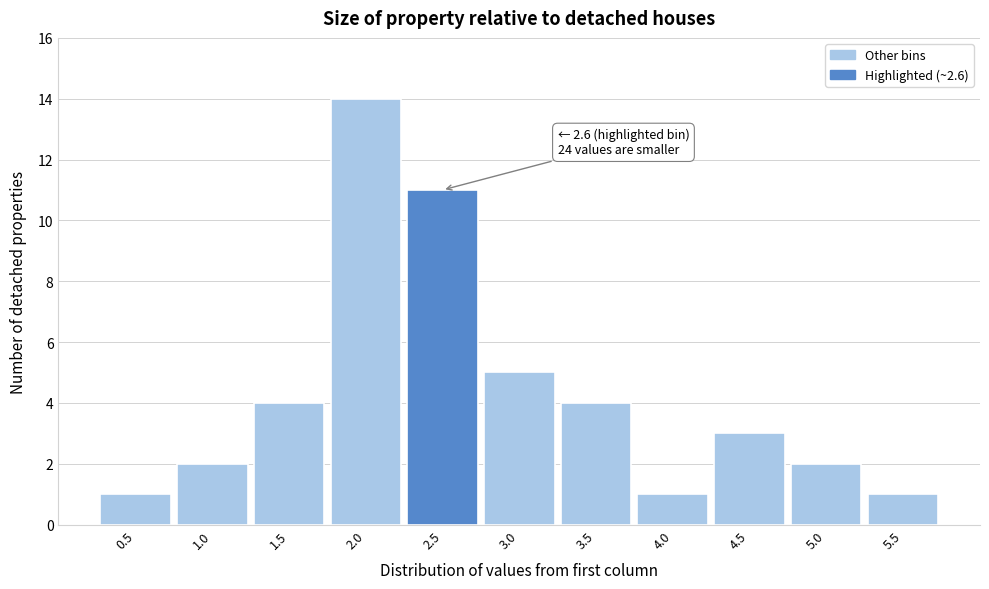

Reading right to left, transcribe all the data shown in this chart.

5.5=1	5.0=2	4.5=3	4.0=1	3.5=4	3.0=5	2.5=11	2.0=14	1.5=4	1.0=2	0.5=1